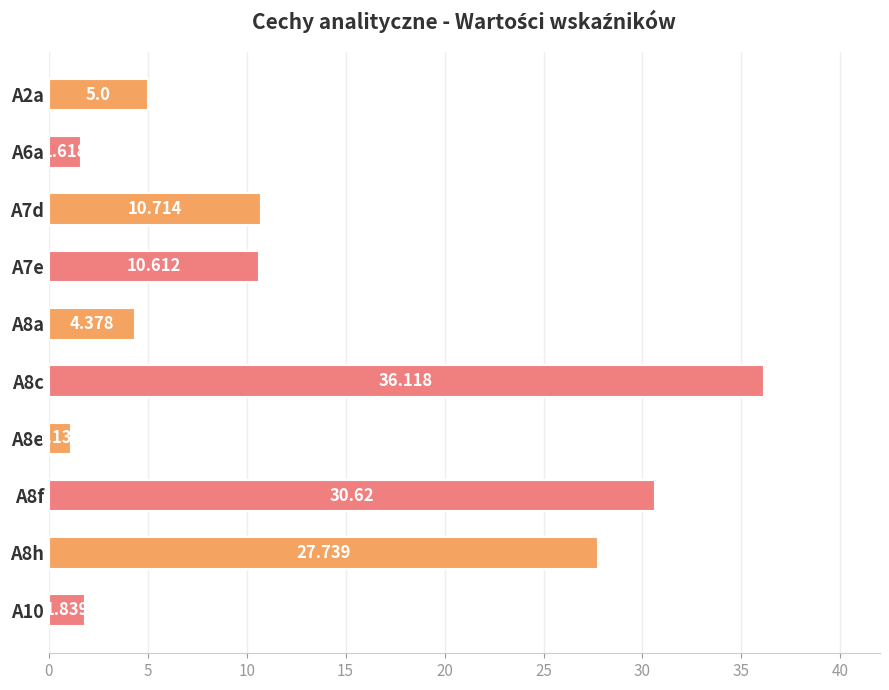

Count the number of values greater than 10.

5